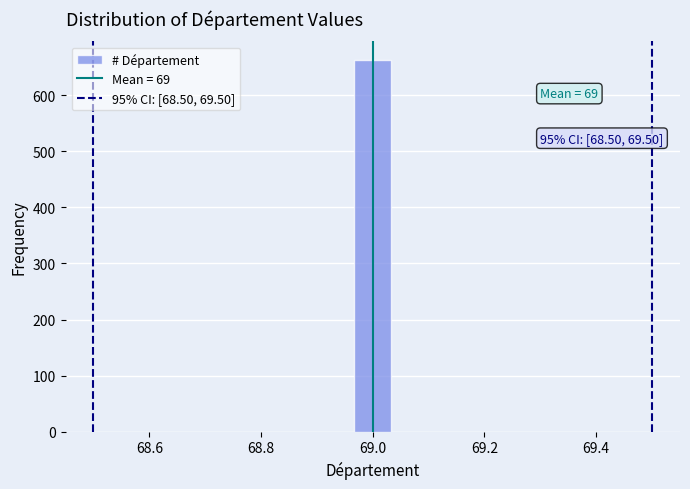

Read against the x-axis, roughly where is the centre of the tallest bar?

69.00